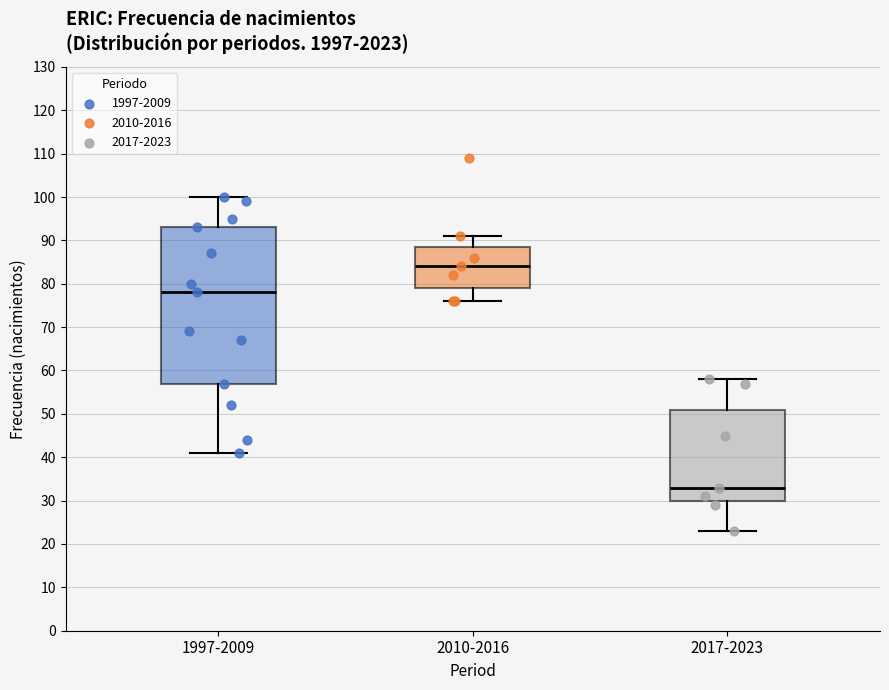

Reading left to right, read every box against the y-axis: the position of its median line, the range the box covers, and the ends of its whiskers. The values are not printed on the chart, so give them approximately, as read against the axis.

1997-2009: median 78, box 57 to 93, whiskers 41 to 100
2010-2016: median 84, box 79 to 89, whiskers 76 to 91
2017-2023: median 33, box 30 to 51, whiskers 23 to 58